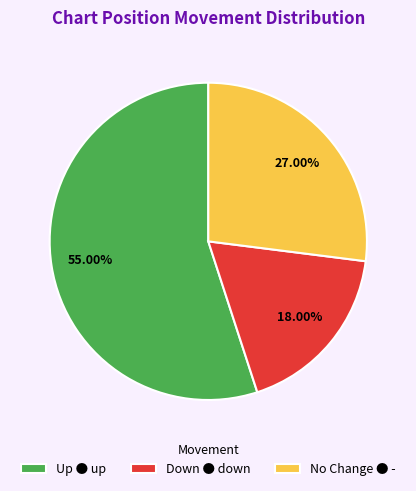

To the nearest percent, what is the difference between the largest and smallest slice percentages?

37%